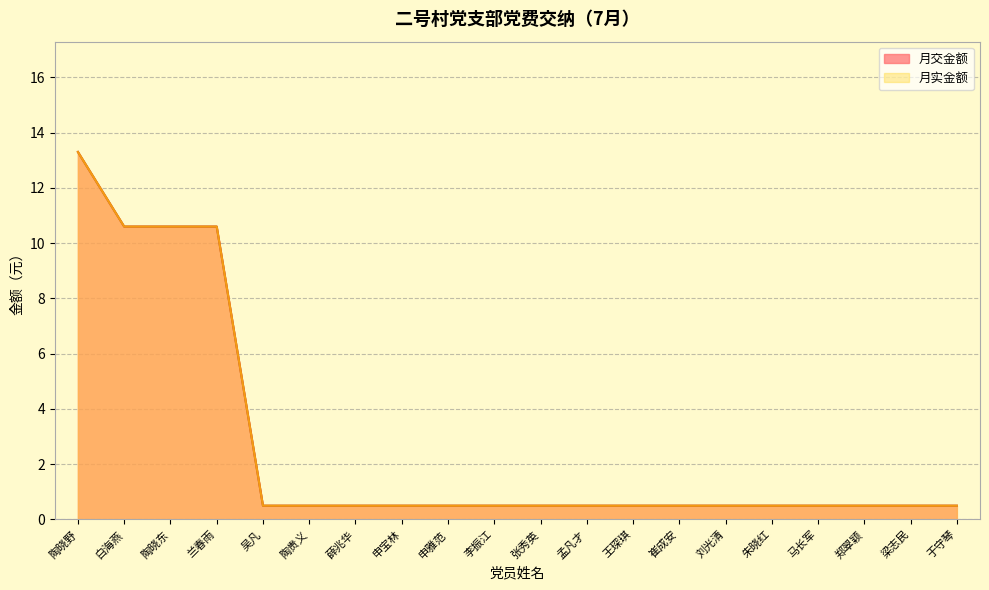

True or false: 月交金额 and 月实金额 intersect in this chart.

False